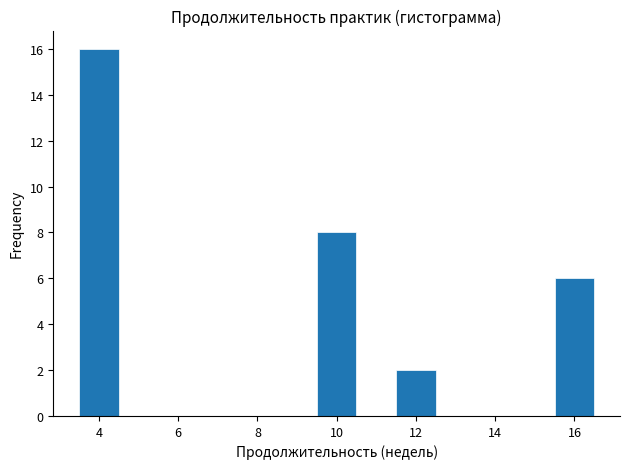

Reading left to right, list every bar in this chart as the range it spans on the x-axis followed by its height. Neither the bar edges nor the heights are printed on the chart, so give them approximately, as read against the axes.

3.5 to 4.5: 16
4.5 to 5.5: 0
5.5 to 6.5: 0
6.5 to 7.5: 0
7.5 to 8.5: 0
8.5 to 9.5: 0
9.5 to 10.5: 8
10.5 to 11.5: 0
11.5 to 12.5: 2
12.5 to 13.5: 0
13.5 to 14.5: 0
14.5 to 15.5: 0
15.5 to 16.5: 6